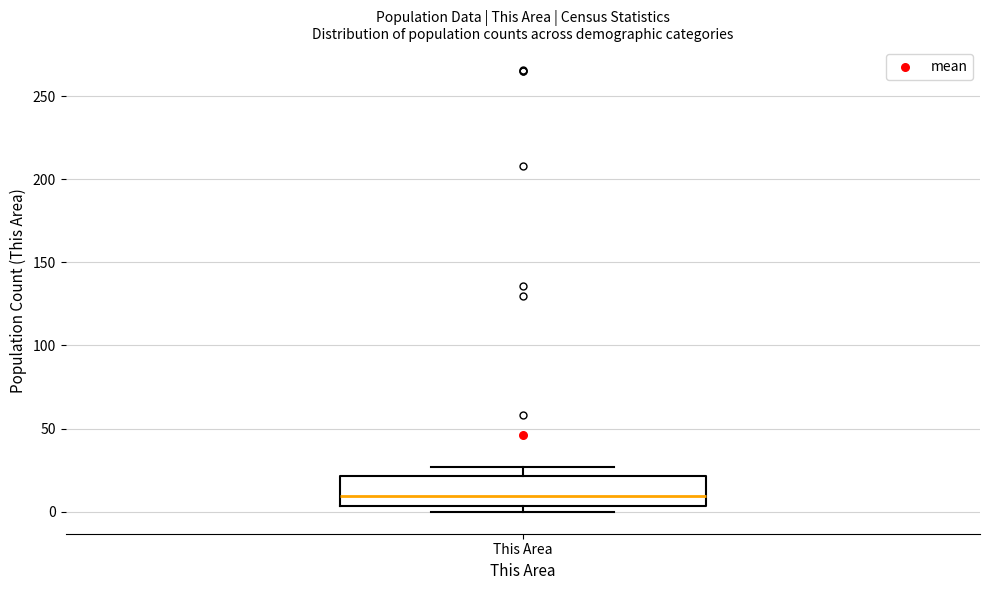

Transcribe this box plot: give where the median line is, the range the box spans, and where the two whiskers end, as read against the y-axis. The values are not printed on the chart, so give them approximately, as read against the axis.

median 10, box 5 to 20, whiskers 0 to 25